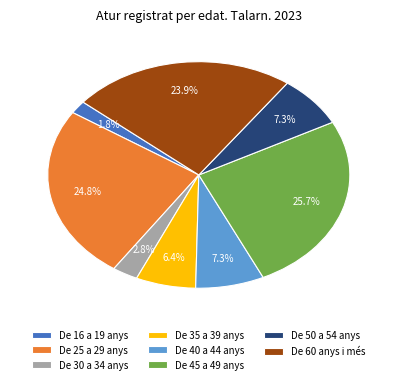

To the nearest percent, what percentage of the pie is De 50 a 54 anys?

7%